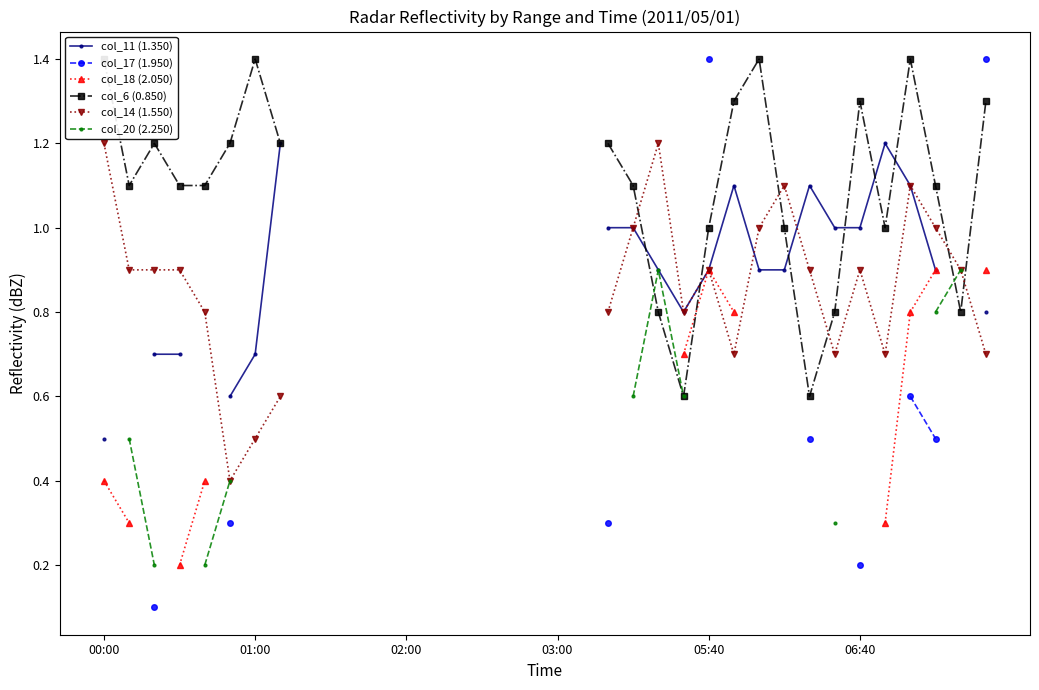

What are all the series names shown in the legend?

col_11 (1.350), col_17 (1.950), col_18 (2.050), col_6 (0.850), col_14 (1.550), col_20 (2.250)